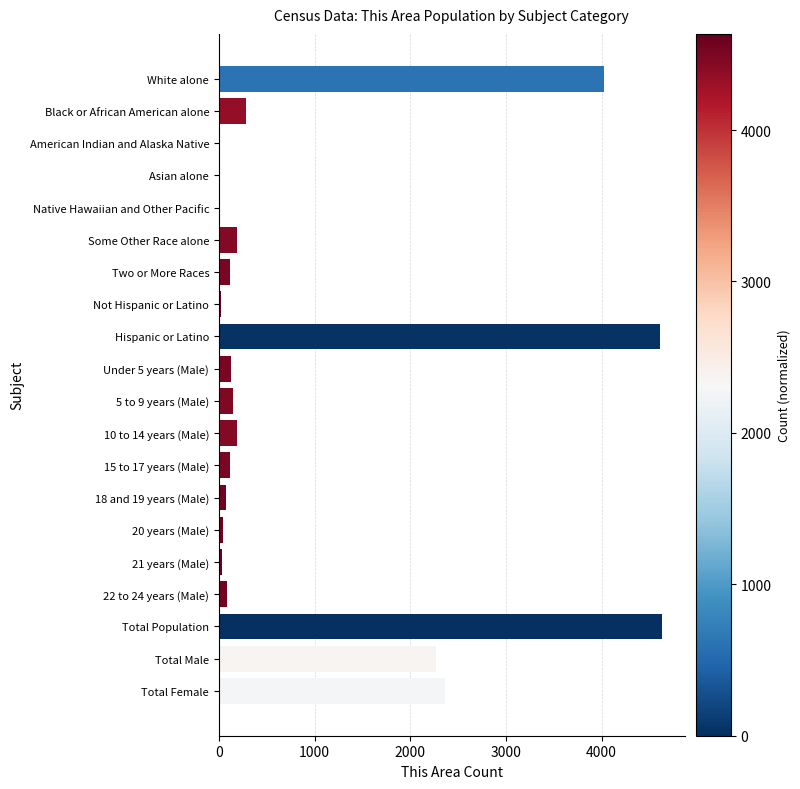

What is the approximate value at White alone?

4029